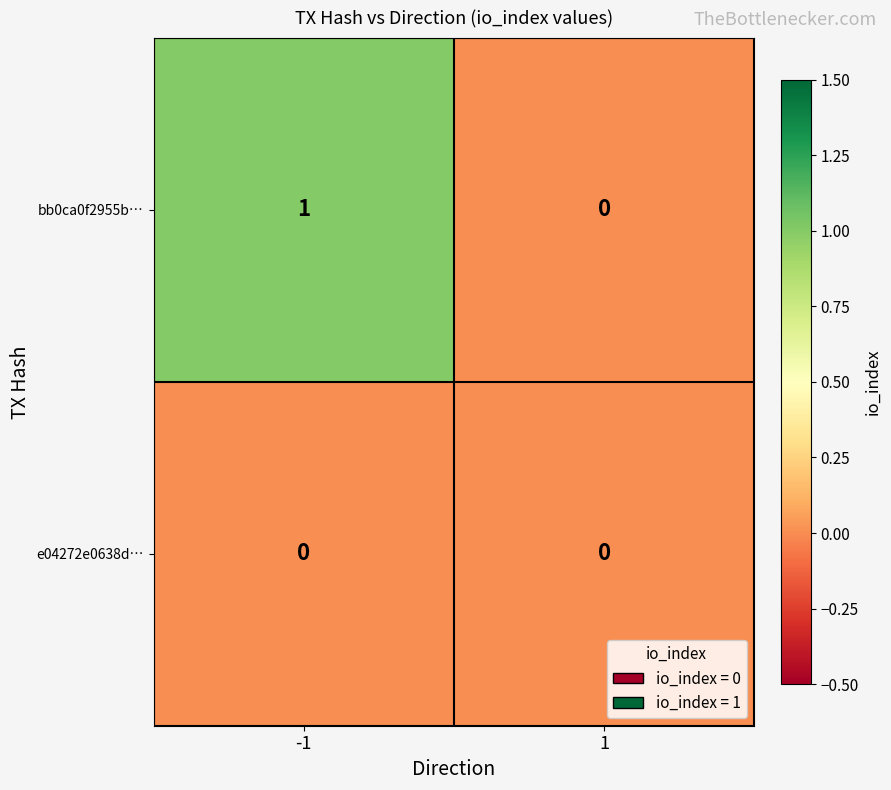

Reading left to right, transcribe all the data shown in this chart.

bb0ca0f2955b…: 1	0
e04272e0638d…: 0	0